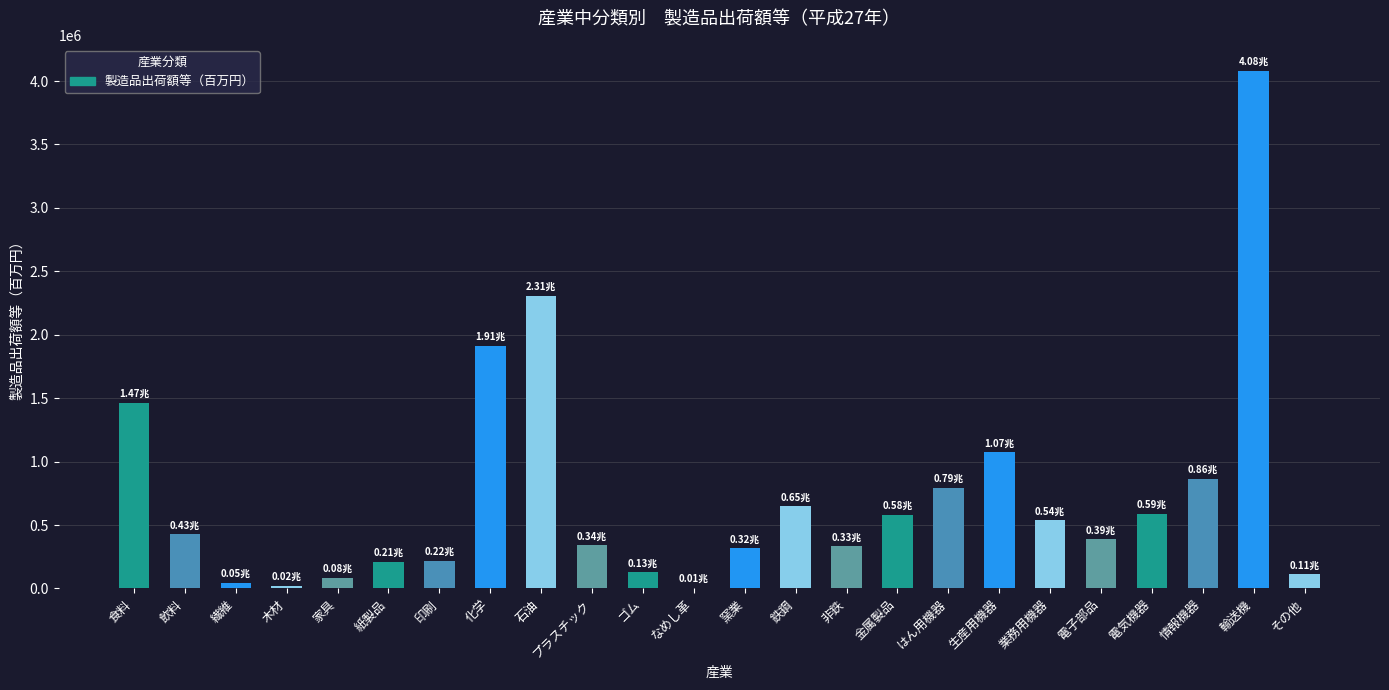

Is it true that the value at 繊維 is 45788?

True